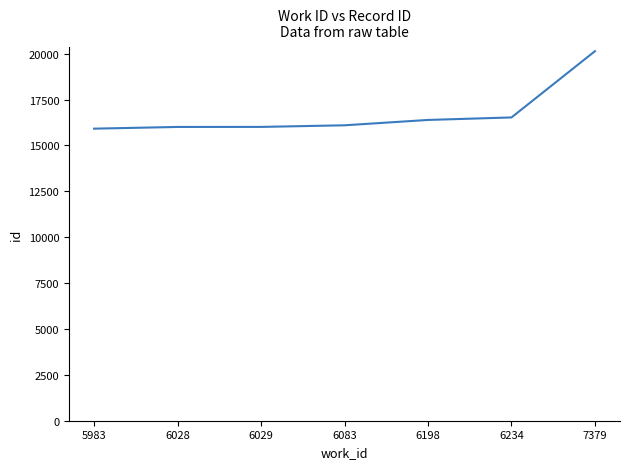

Where is the data nearest to the value 18023?

6234